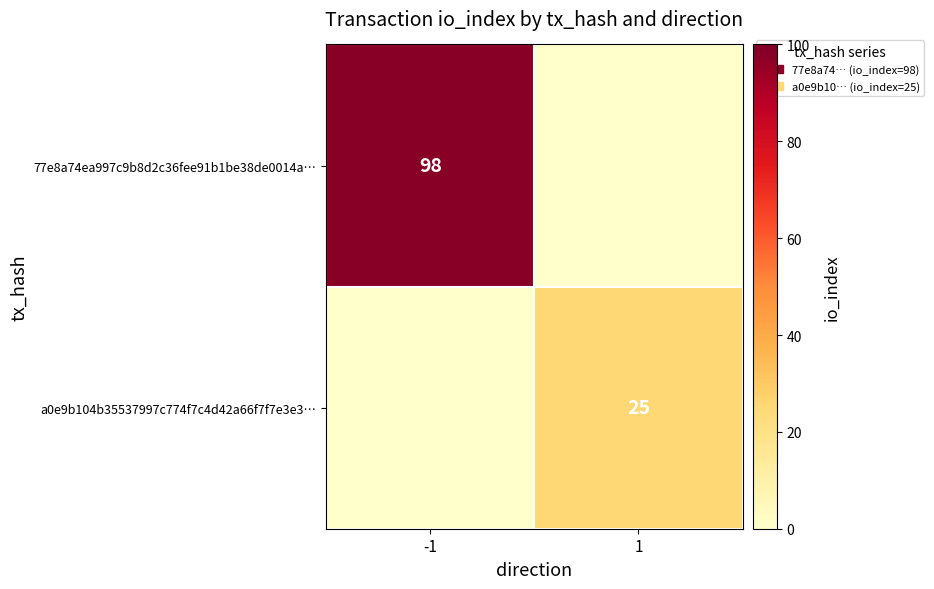

The value of 77e8a74ea997c9b8d2c36fee91b1be38de0014a… at -1 is 98. True or false?

True